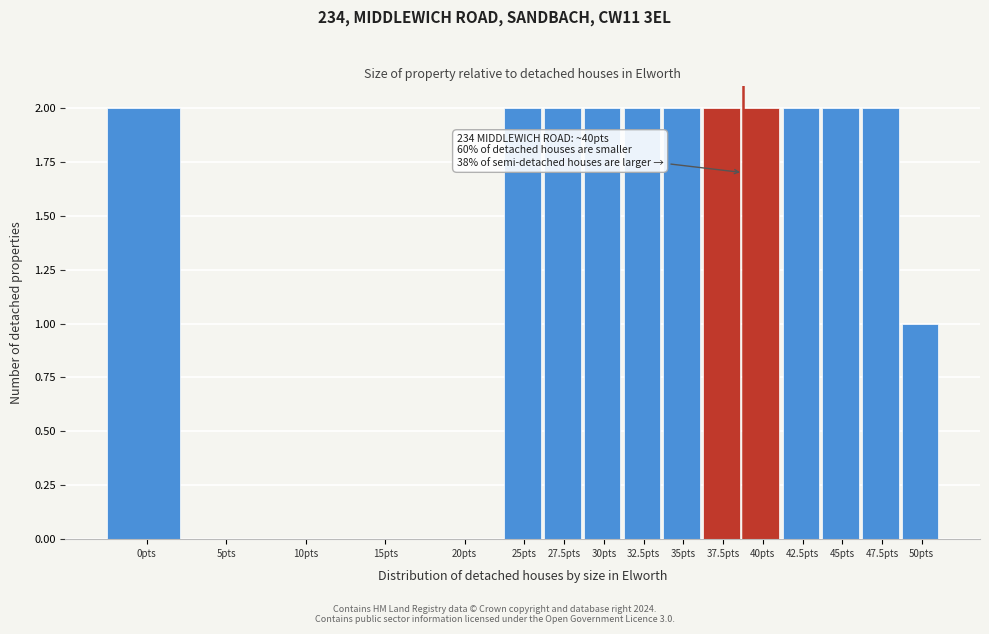

Reading left to right, what are all the values shown in this chart?

0pts=2	5pts=0	10pts=0	15pts=0	20pts=0	25pts=2	27.5pts=2	30pts=2	32.5pts=2	35pts=2	37.5pts=2	40pts=2	42.5pts=2	45pts=2	47.5pts=2	50pts=1